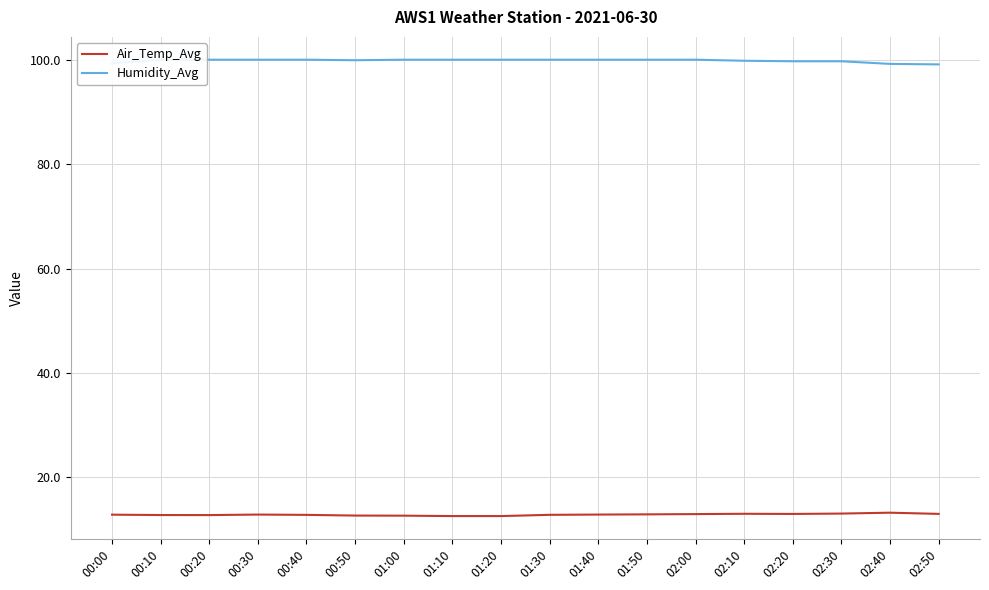

Is this an area chart (filled region under the line)?

No